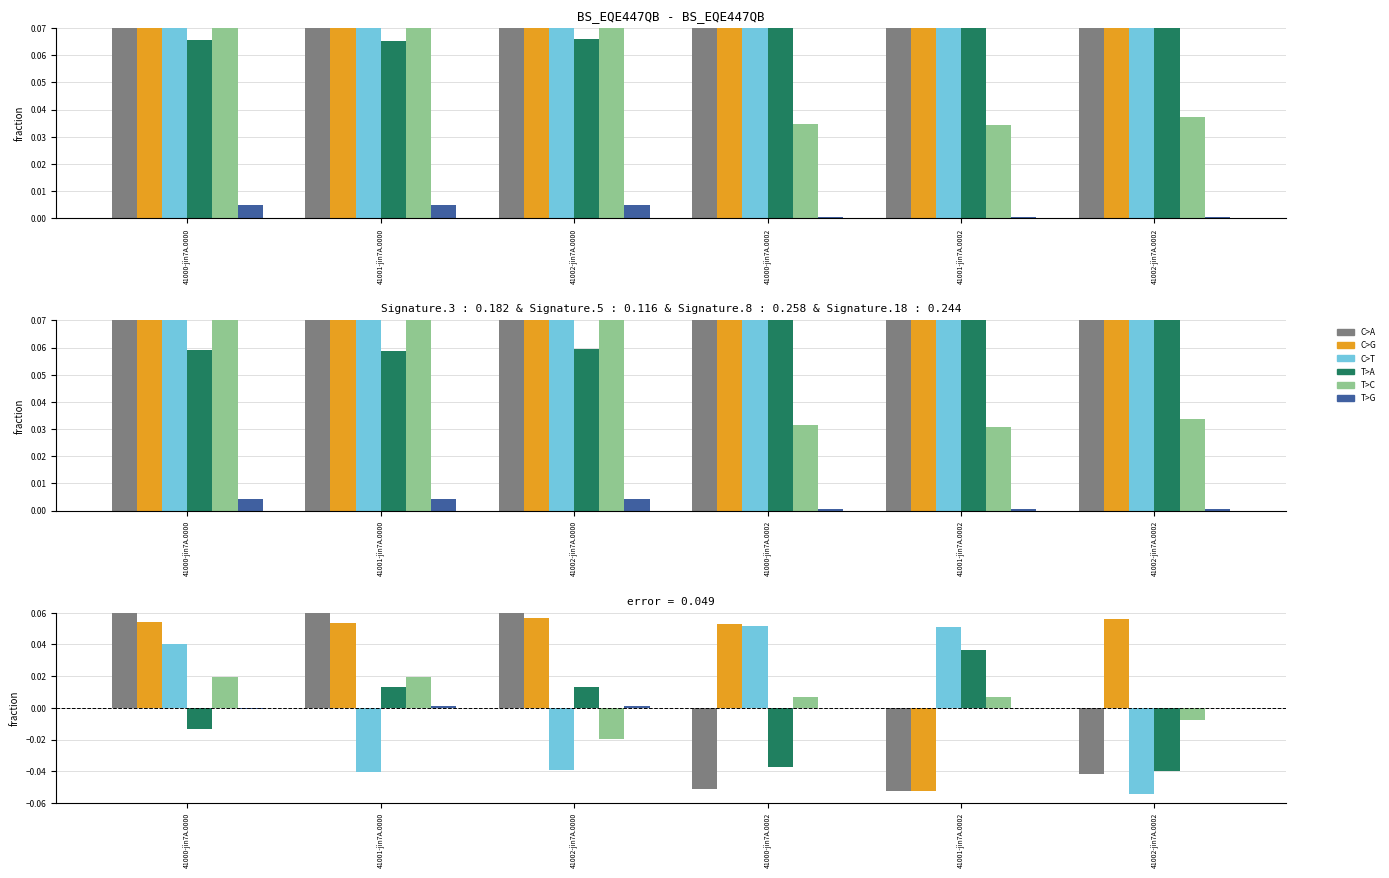

At which category is the sum across all series the highest?

41000-jin7A.0000